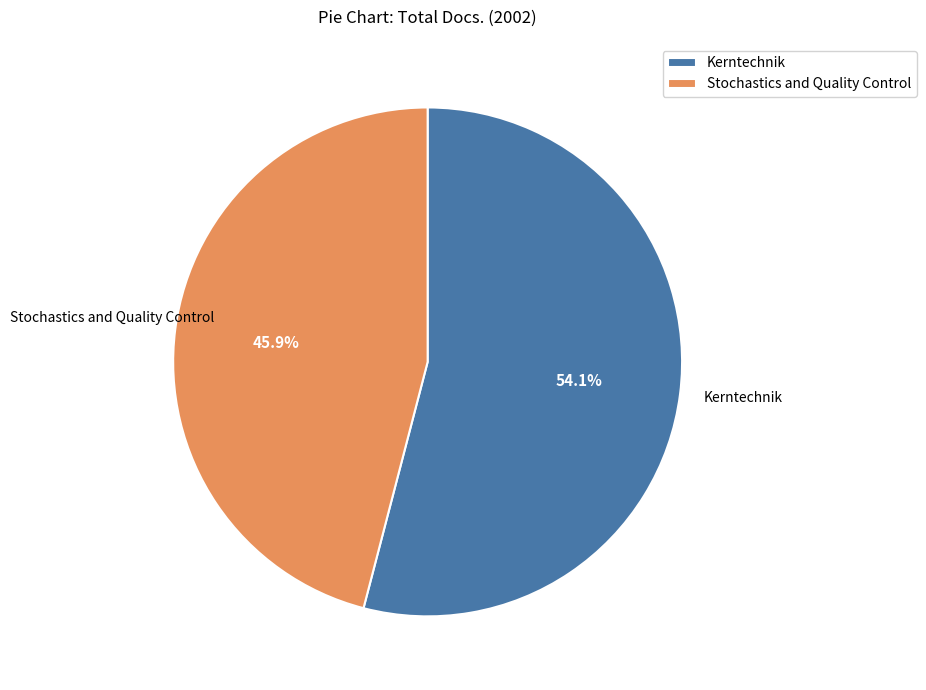

The Stochastics and Quality Control slice represents 60% of the pie. True or false?

False